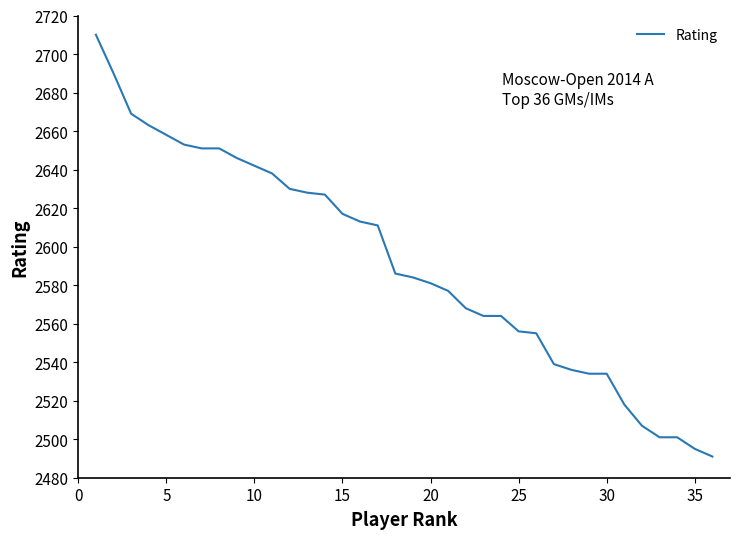

What is the difference between the maximum and minimum values?

219